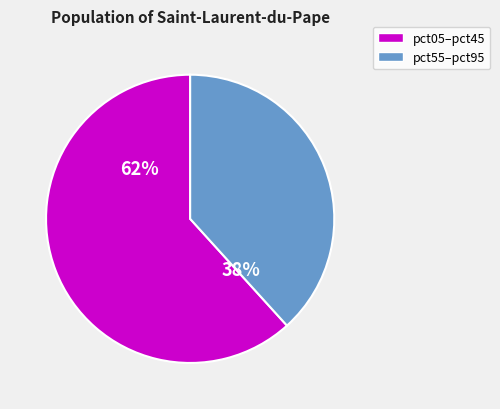

How many segments does this pie chart have?

2